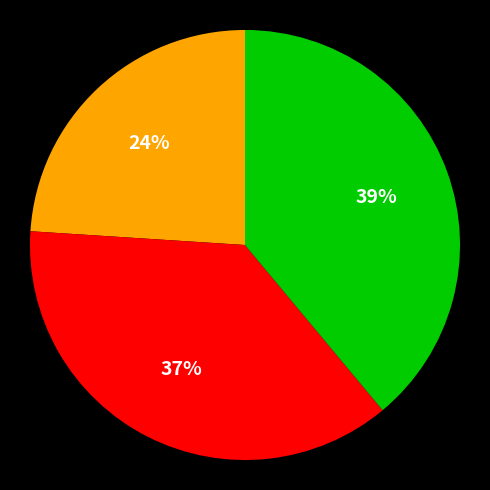

How many slices are in this pie chart?

3